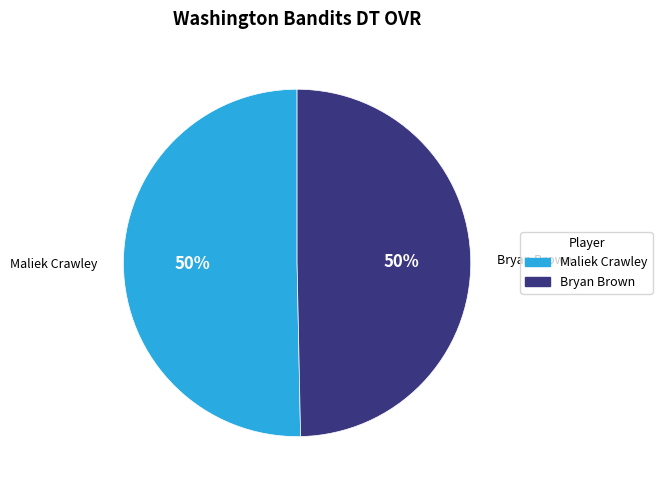

What percentage is the Maliek Crawley slice, to the nearest percent?

50%